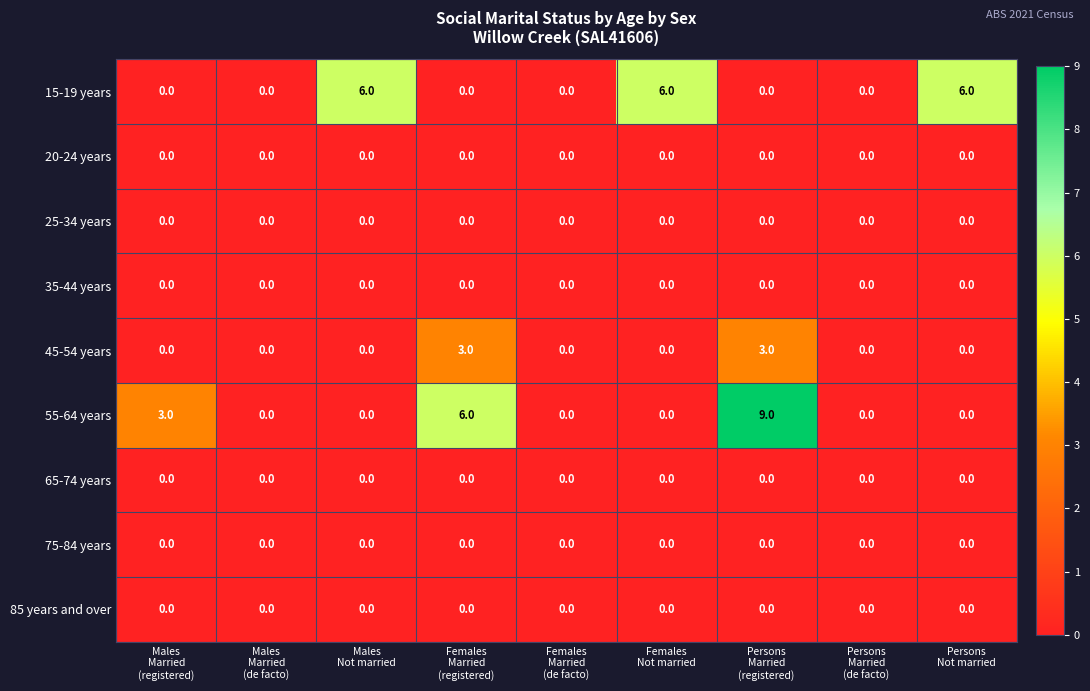

What is the greatest value displayed?

9